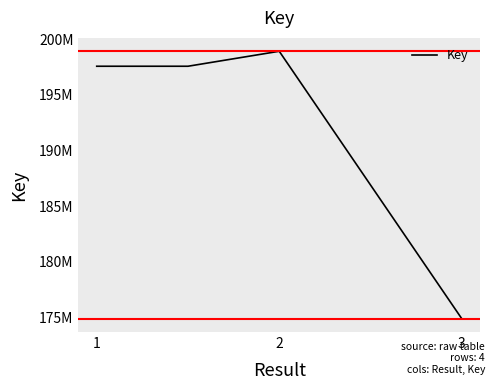

What is the value of the 2nd point from the left?

197585241